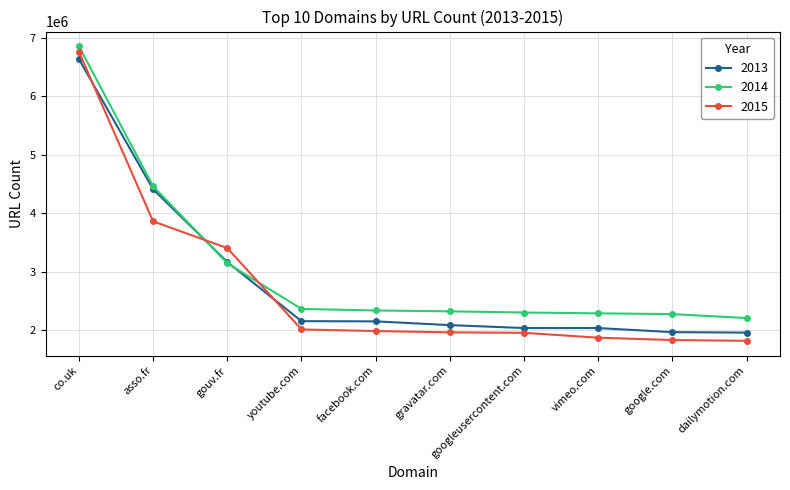

What is the total value across all series at googleusercontent.com?

6302225